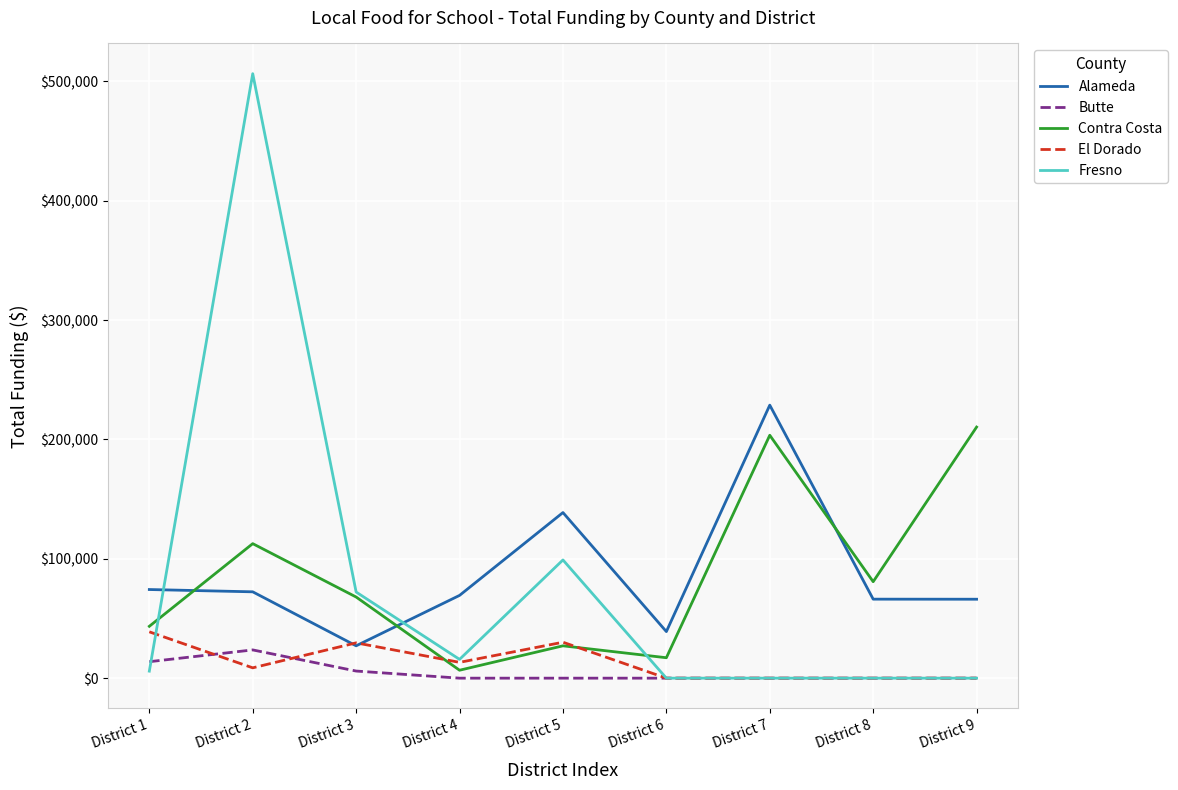

At which category does the chart reach its peak across all series?

District 2